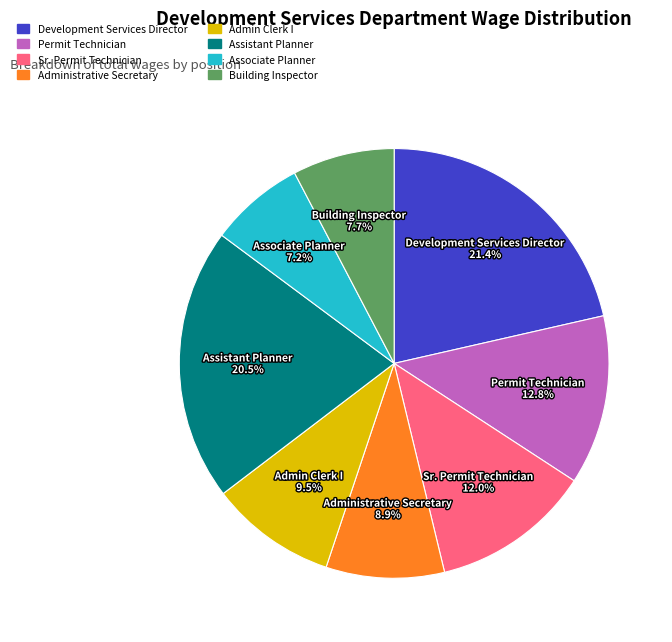

What is the smallest slice in the pie chart?

Associate Planner